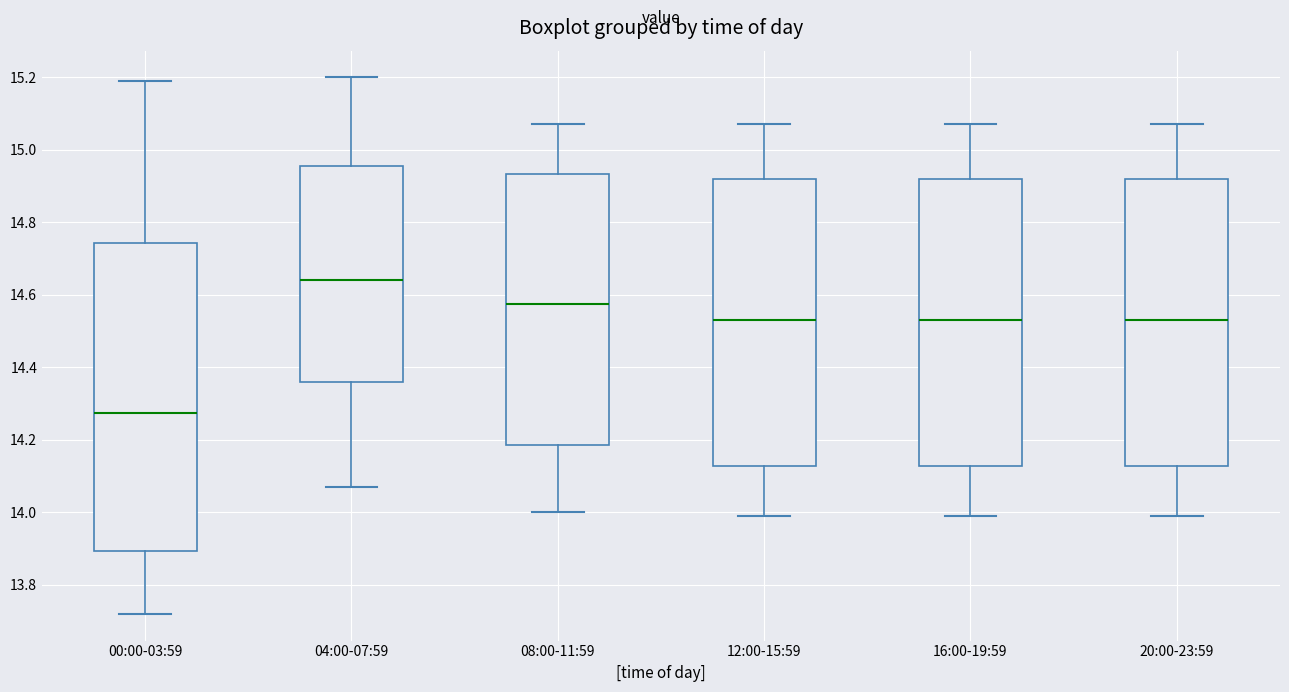

Reading left to right, transcribe this box plot: for each box, give where its median line is, the range the box spans, and where its two whiskers end, as read against the y-axis. The values are not printed on the chart, so give them approximately, as read against the axis.

00:00-03:59: median 14.28, box 13.90 to 14.74, whiskers 13.72 to 15.20
04:00-07:59: median 14.64, box 14.36 to 14.96, whiskers 14.08 to 15.20
08:00-11:59: median 14.58, box 14.18 to 14.94, whiskers 14.00 to 15.08
12:00-15:59: median 14.54, box 14.12 to 14.92, whiskers 14.00 to 15.08
16:00-19:59: median 14.54, box 14.12 to 14.92, whiskers 14.00 to 15.08
20:00-23:59: median 14.54, box 14.12 to 14.92, whiskers 14.00 to 15.08